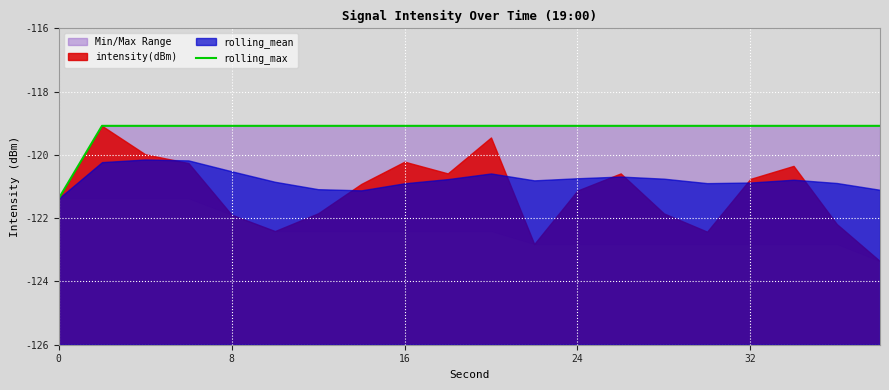

True or false: the data shows -55.1 at 19.

False